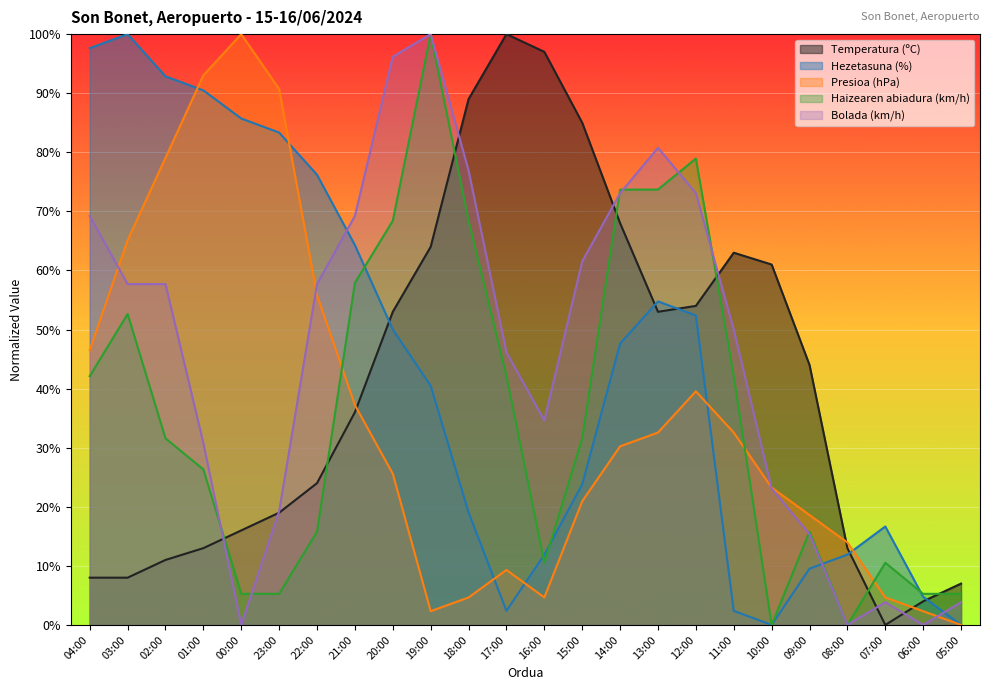

How many values in the Temperatura (ºC) series exceed 43?

12